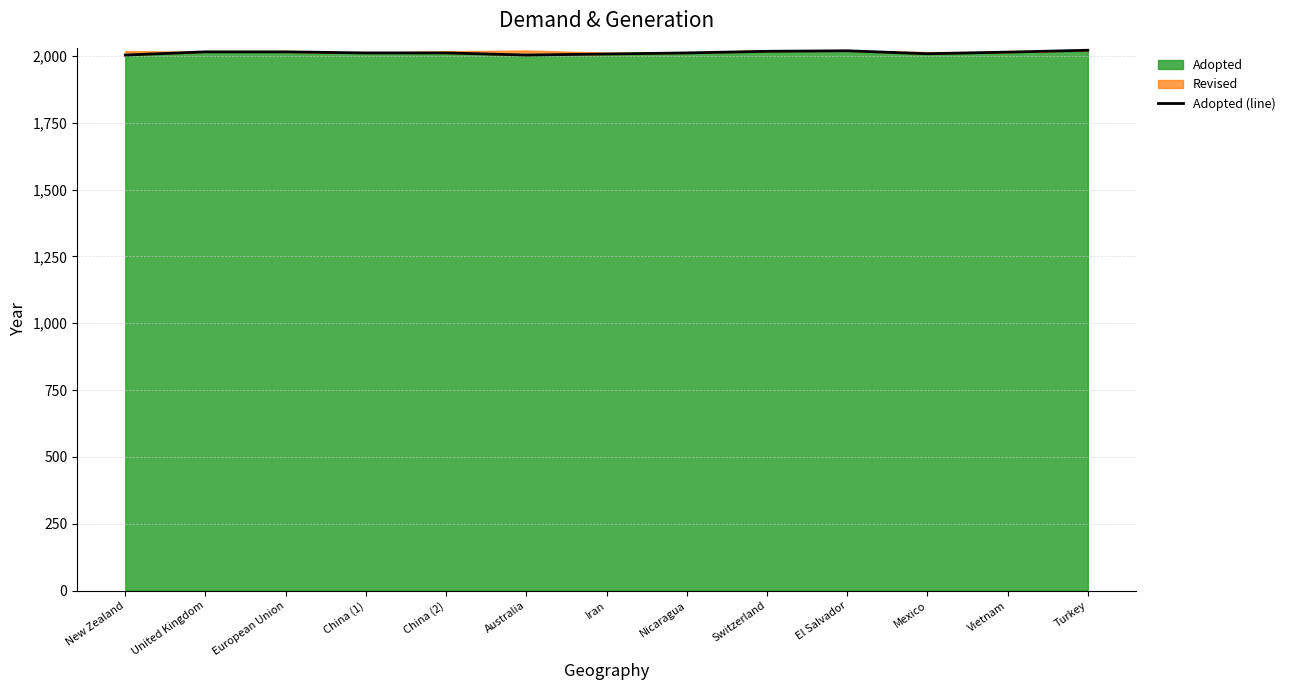

Where does the data first go above 2011?

United Kingdom